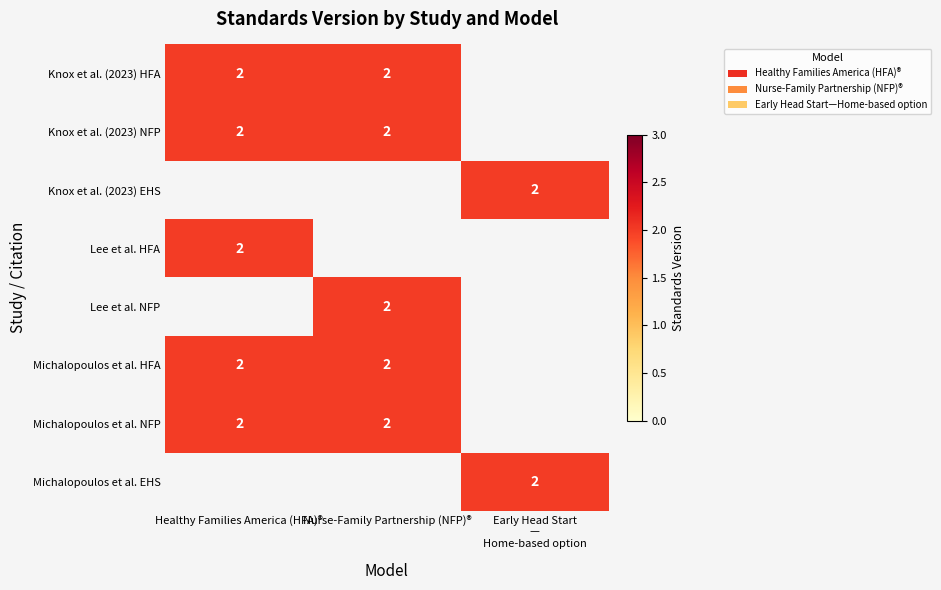

At which category does the chart reach its minimum across all series?

Early Head Start
—
Home-based option